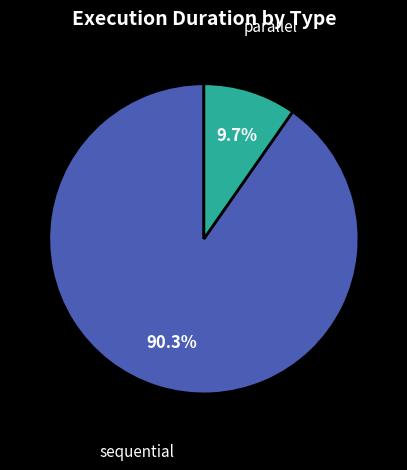

Combined, do parallel and sequential account for over 50%?

Yes